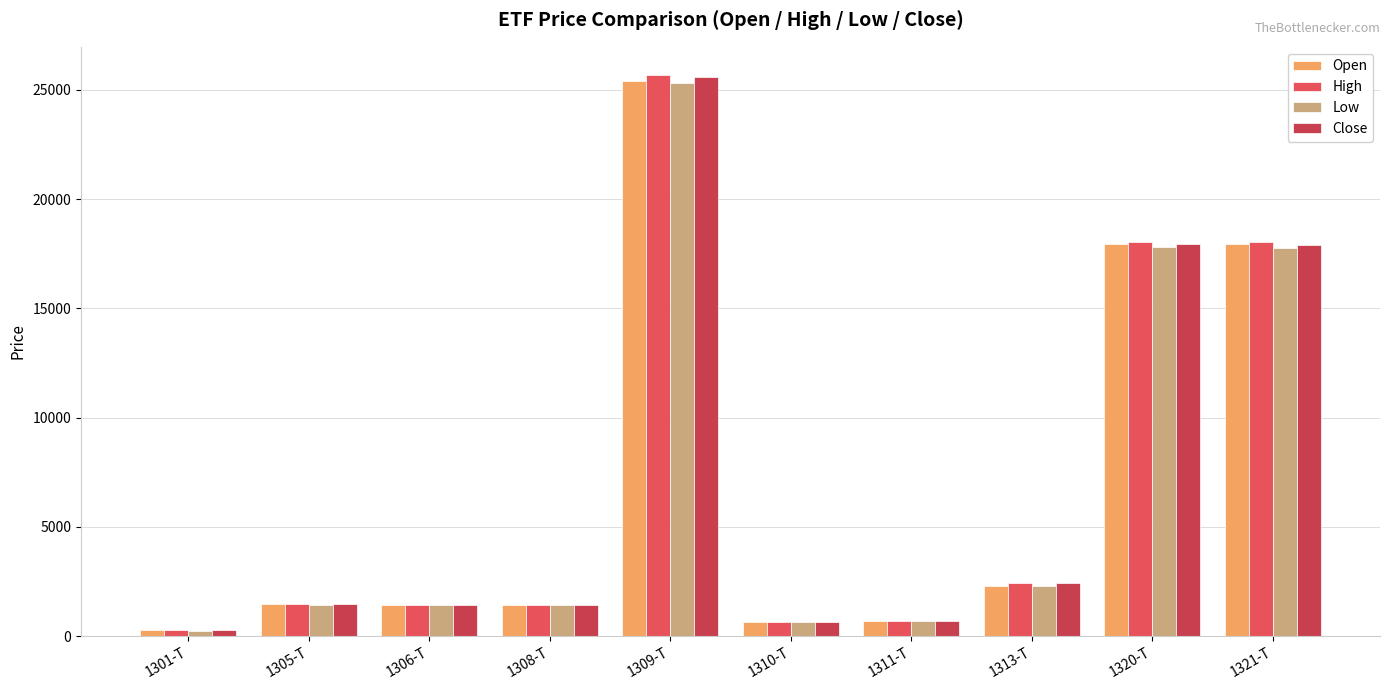

Rank the series by their average value, from highest to lowest.

High, Close, Open, Low